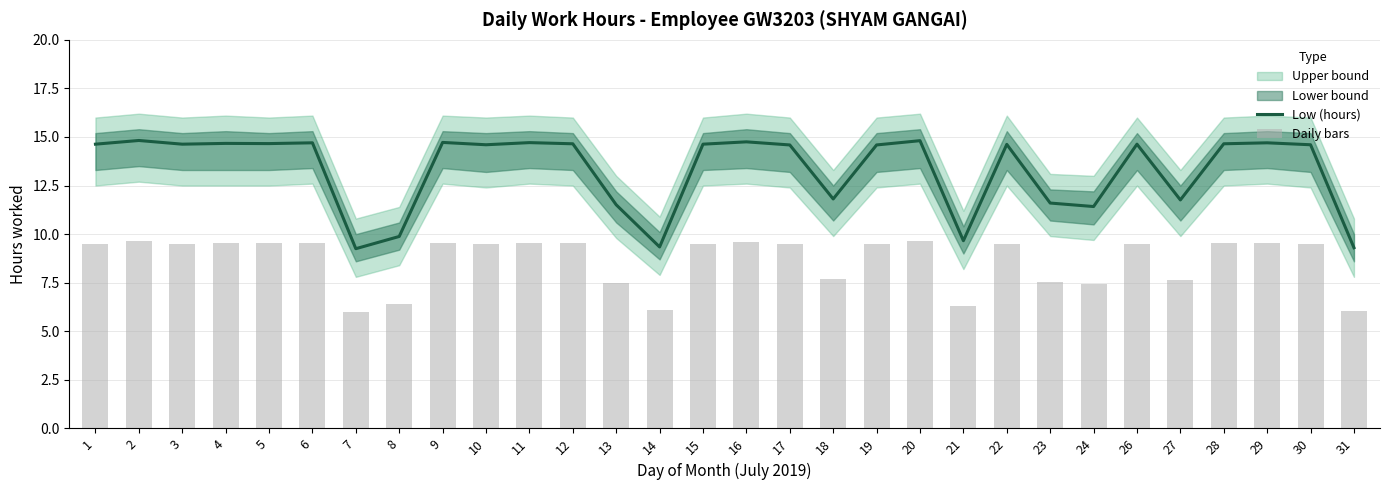

Is the value of Low (hours) at 21 greater than the value of Daily bars at 6?

Yes